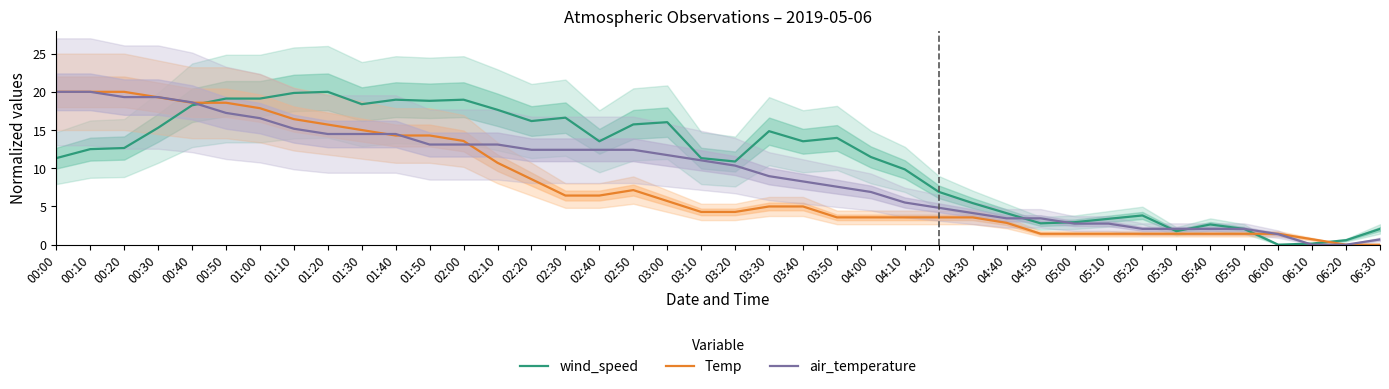

List the series in order of their overall mean, lowest first.

Temp, air_temperature, wind_speed